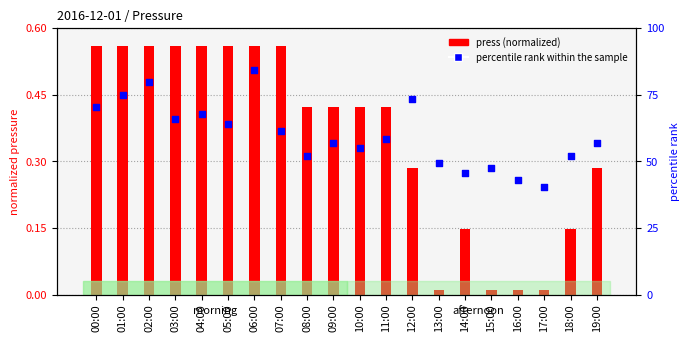

Which series has the largest Y range (max minus min)?

press (normalized)